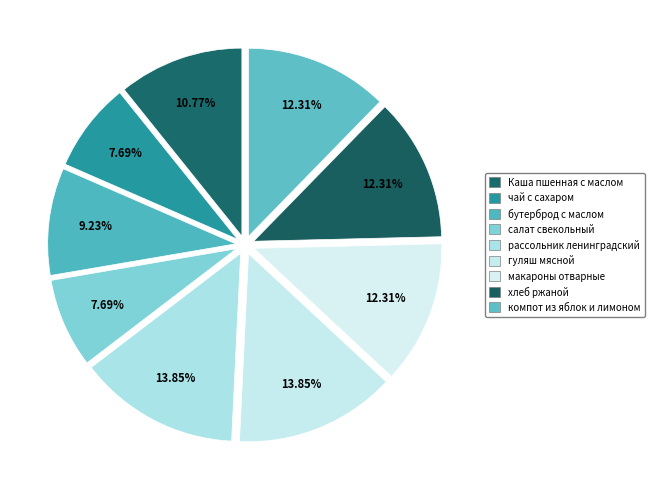

To the nearest percent, what portion does Каша пшенная с маслом represent?

11%